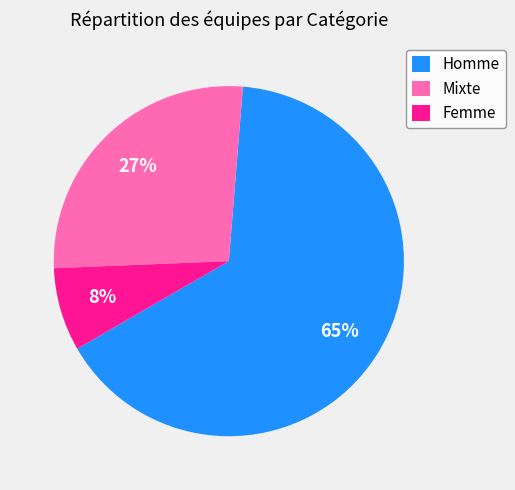

True or false: Mixte accounts for 40% of the total.

False